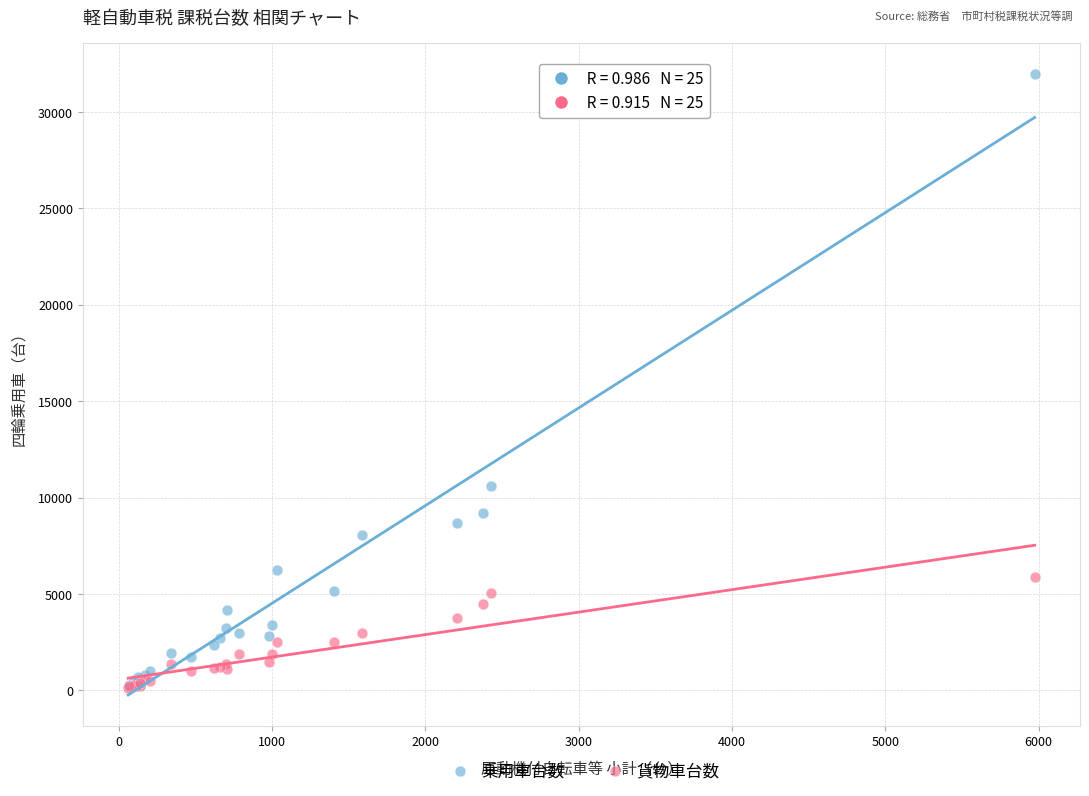

What are all the series names shown in the legend?

乗用車台数, 貨物車台数